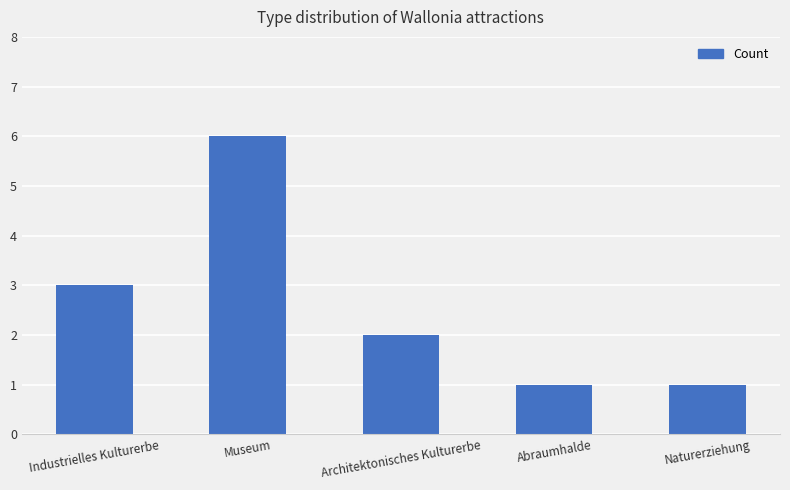

What is the change in value from Museum to Abraumhalde?

-5